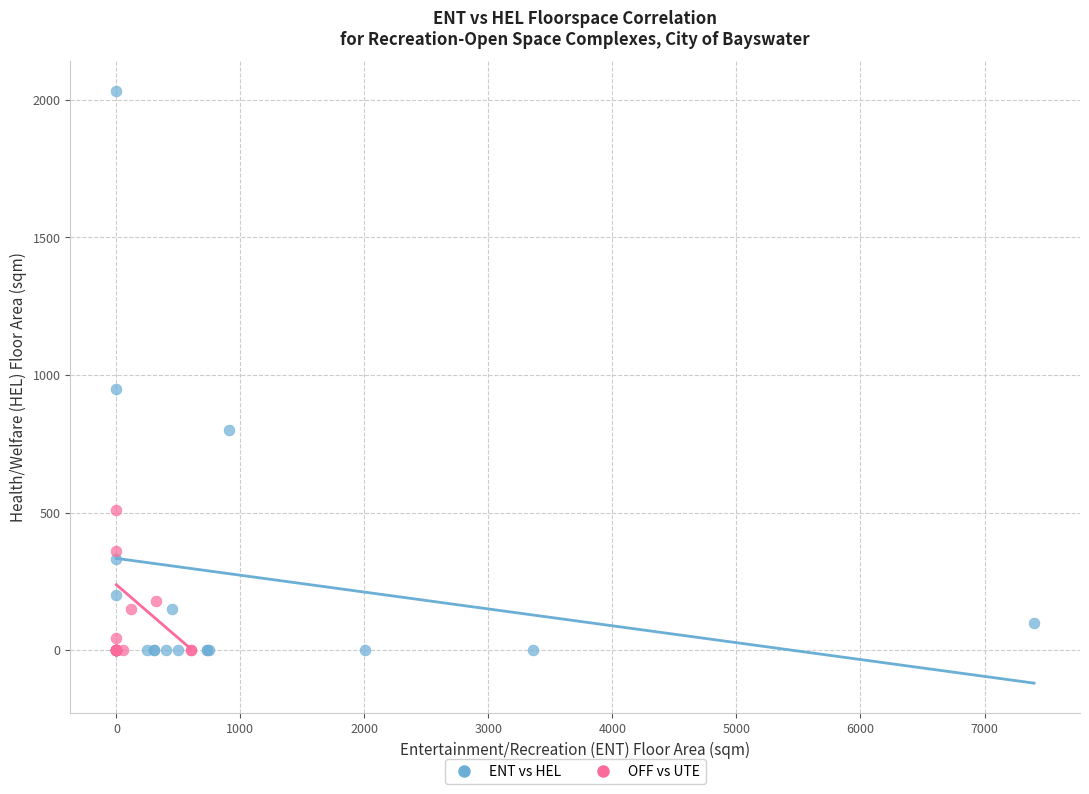

Which series contains the highest Y value?

ENT vs HEL